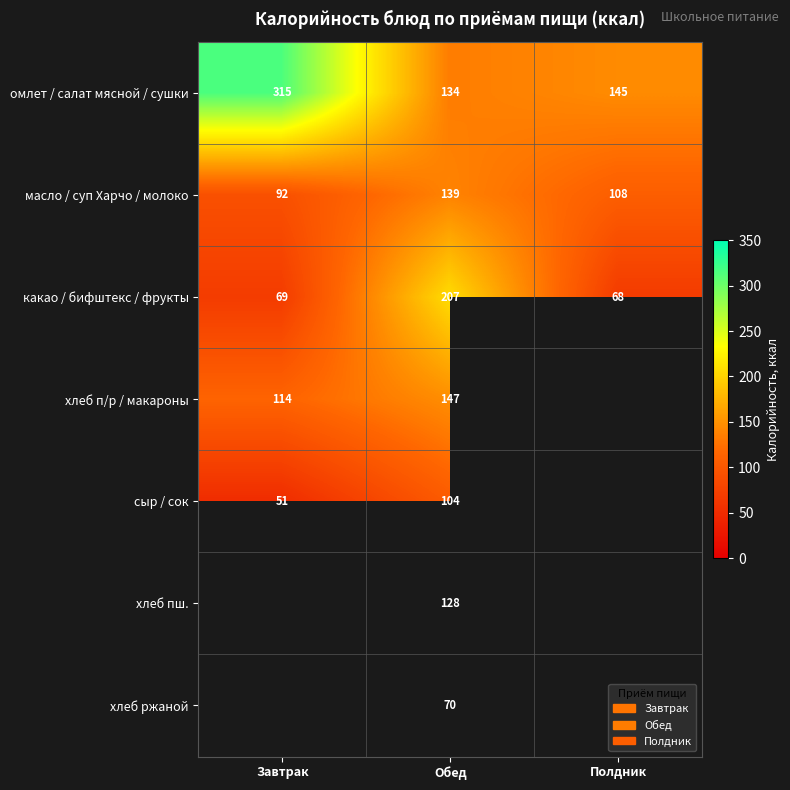

Where is омлет / салат мясной / сушки nearest to the value 224?

Полдник